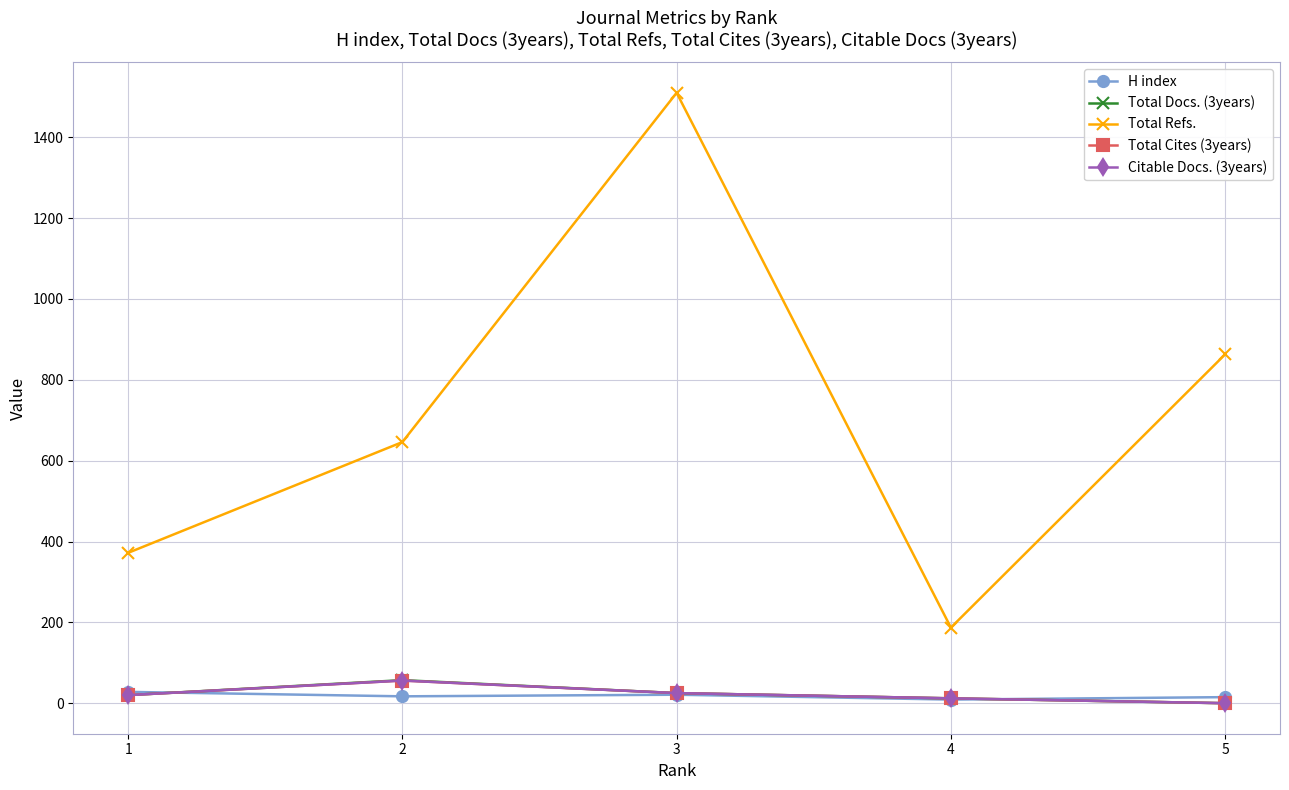

At how many categories does at least one series exceed 312?

4